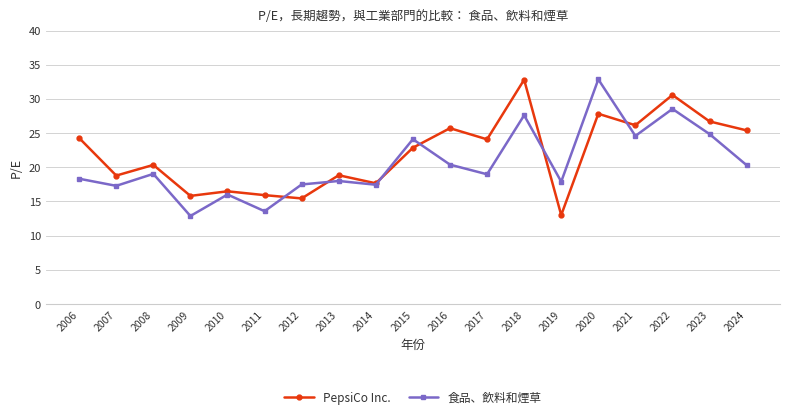

Which category has the highest value in the 食品、飲料和煙草 series?

2020